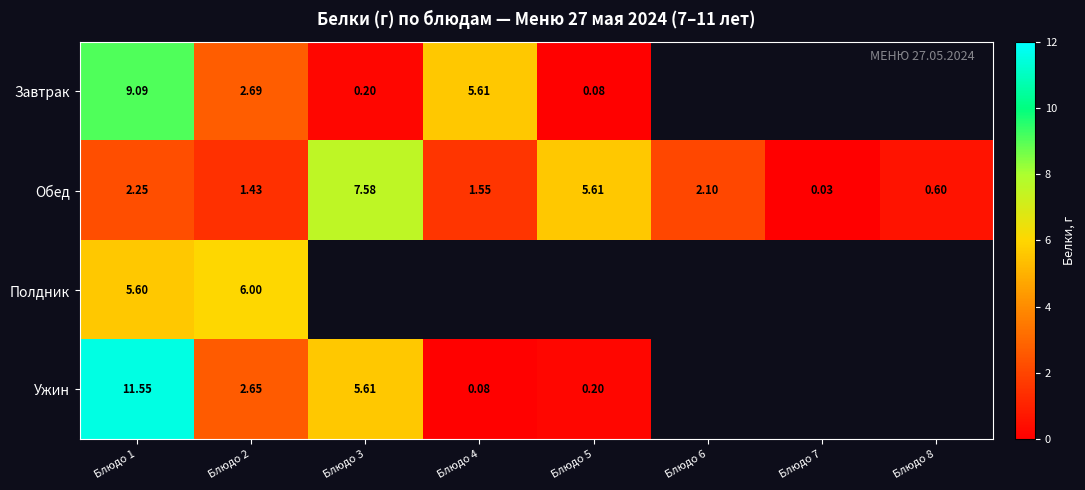

What is the maximum value shown in the chart?

11.6